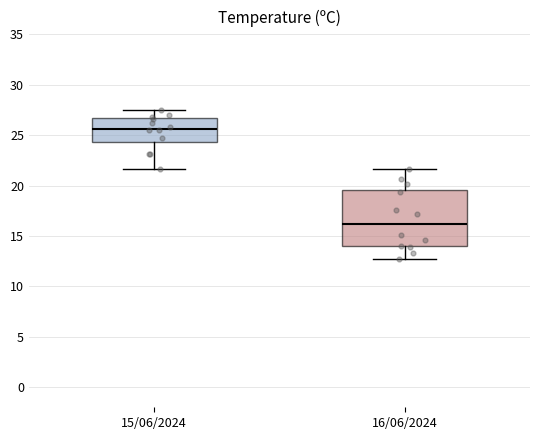

Reading left to right, transcribe this box plot: for each box, give where its median line is, the range the box spans, and where its two whiskers end, as read against the y-axis. The values are not printed on the chart, so give them approximately, as read against the axis.

15/06/2024: median 25.5, box 24.5 to 26.5, whiskers 21.5 to 27.5
16/06/2024: median 16.0, box 14.0 to 19.5, whiskers 12.5 to 21.5